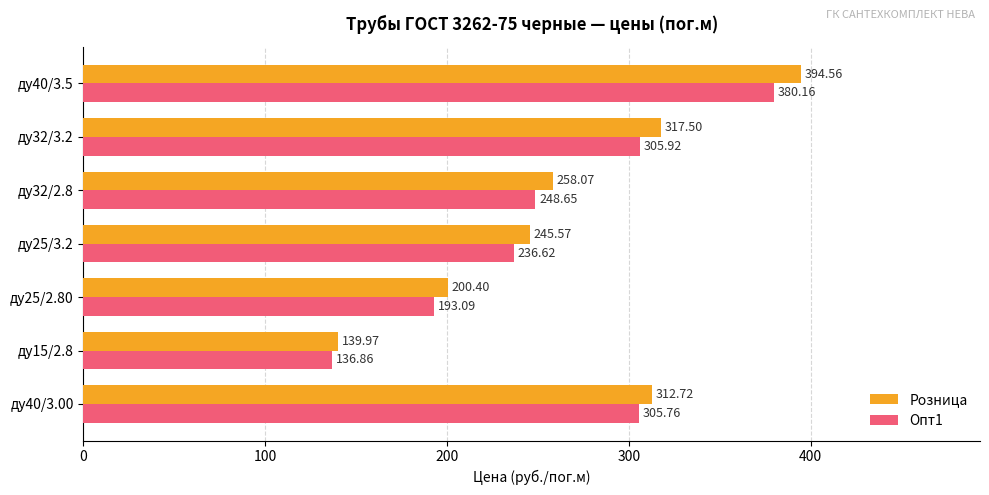

At how many categories does at least one series exceed 323?

1